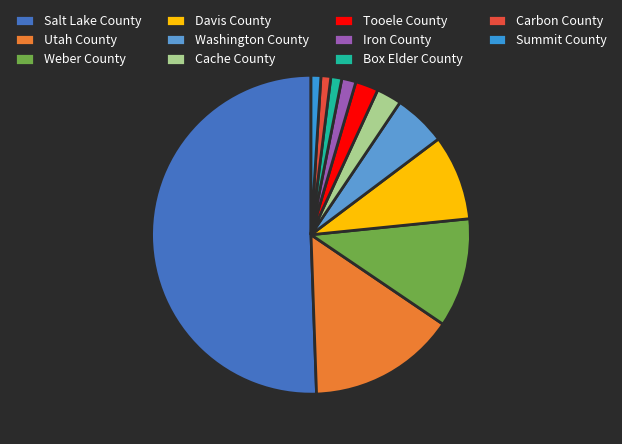

Is there a majority slice in this chart?

Yes